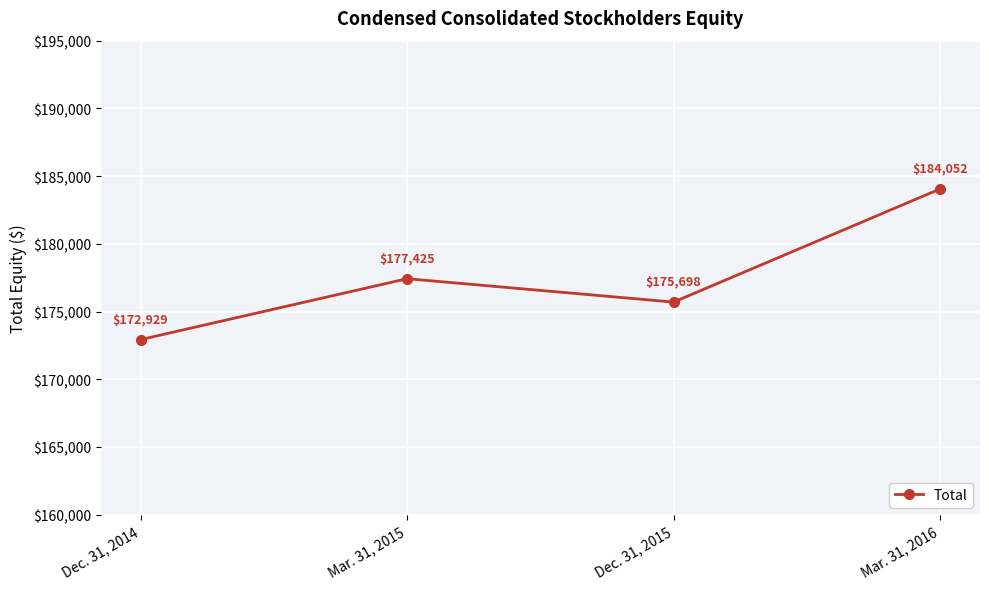

How many points are lower than both their immediate neighbors (excluding endpoints)?

1